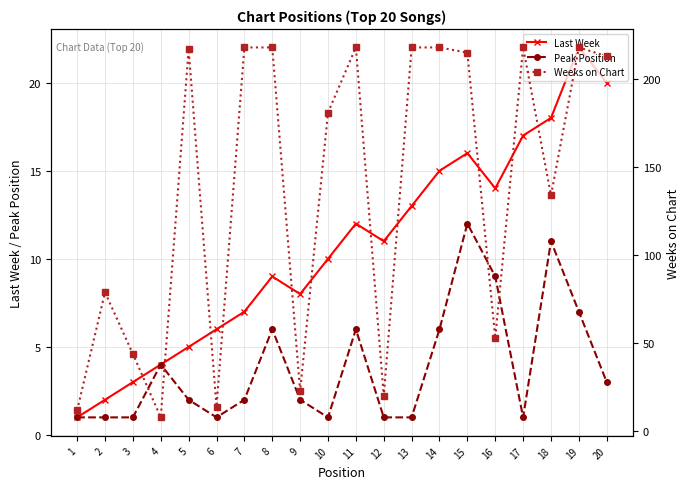

At how many categories does at least one series exceed 48?

14